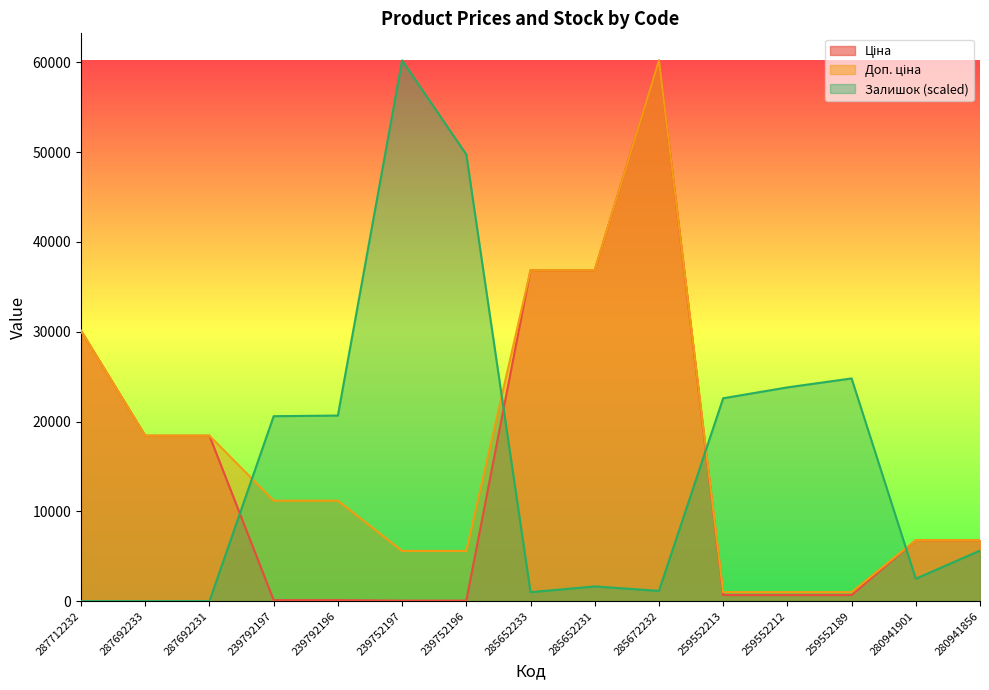

What is the total value across all series at 287692233?

36841.7